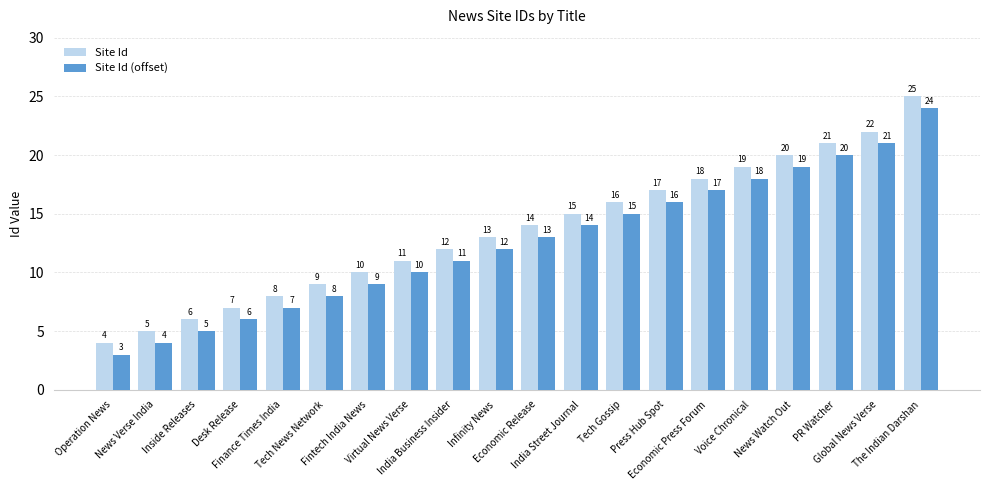

Reading right to left, what are all the values shown in this chart?

Site Id: 25	22	21	20	19	18	17	16	15	14	13	12	11	10	9	8	7	6	5	4
Site Id (offset): 24	21	20	19	18	17	16	15	14	13	12	11	10	9	8	7	6	5	4	3